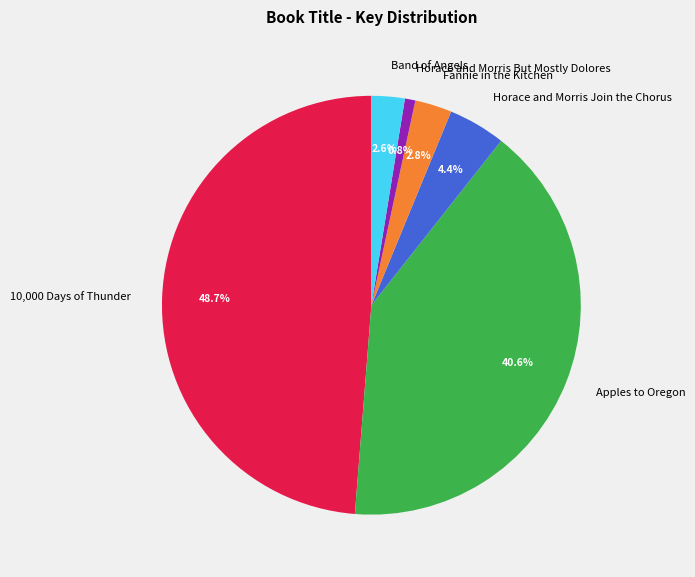

True or false: Horace and Morris Join the Chorus accounts for 18% of the total.

False